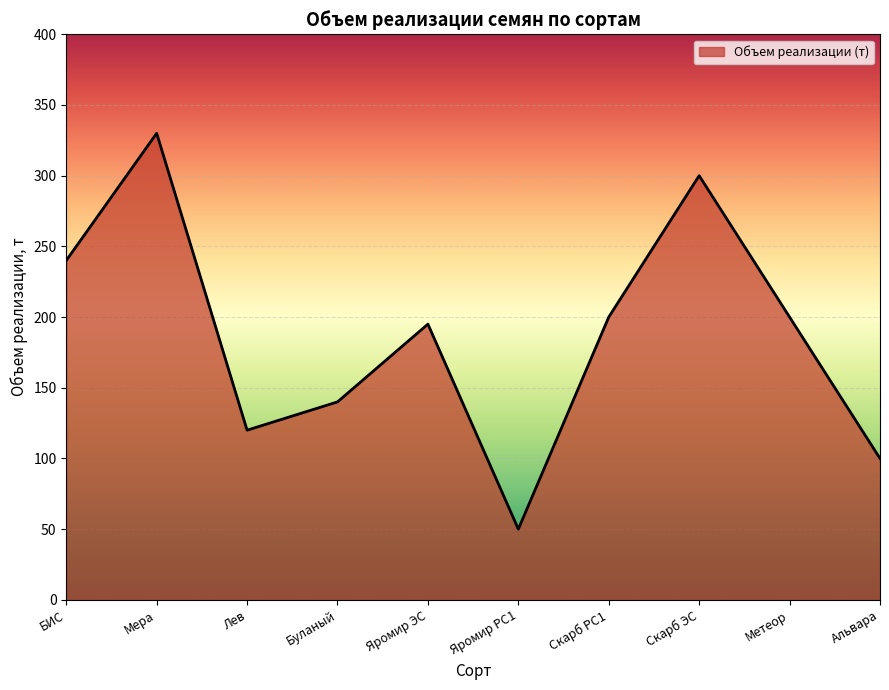

What is the ratio of the value at Скарб РС1 to the value at БИС?

0.8